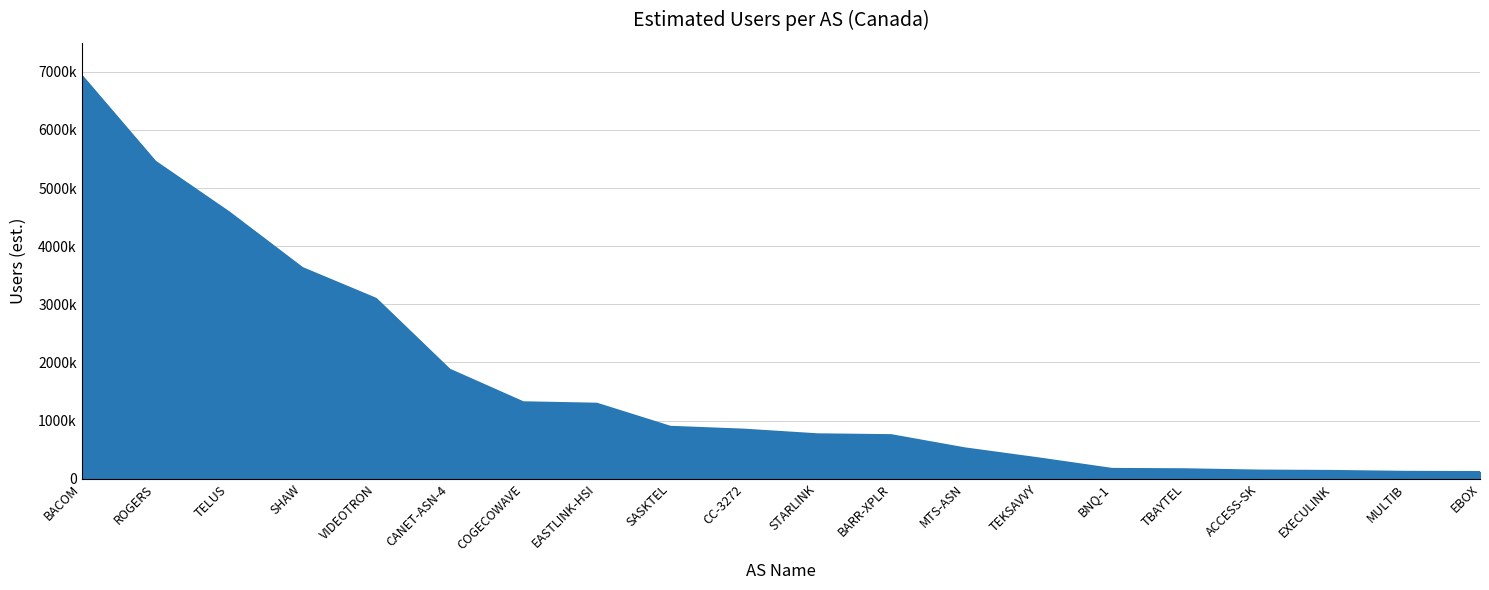

What is the difference between the values at BACOM and SASKTEL?

6044874